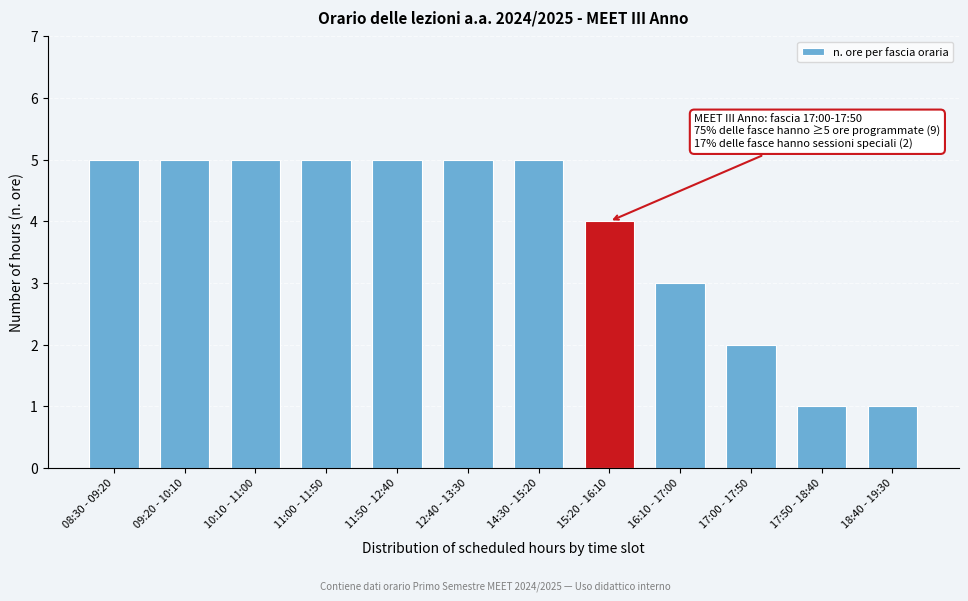

Reading left to right, extract all data points from this chart.

5	5	5	5	5	5	5	4	3	2	1	1